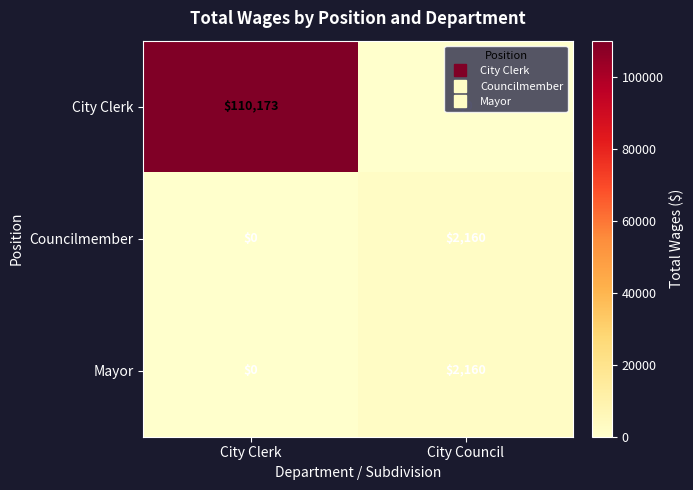

What is the sum of the Mayor values at City Council and City Clerk?

2160